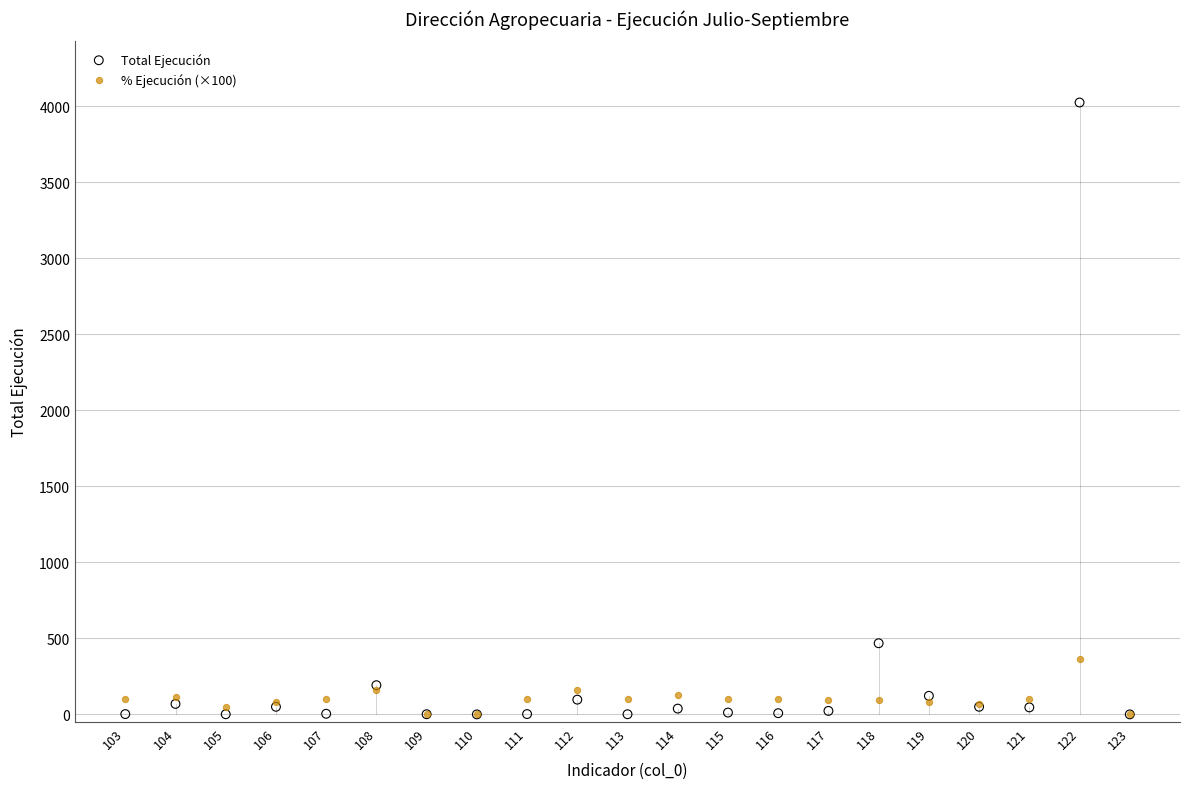

What are all the series names shown in the legend?

Total Ejecución, % Ejecución (×100)